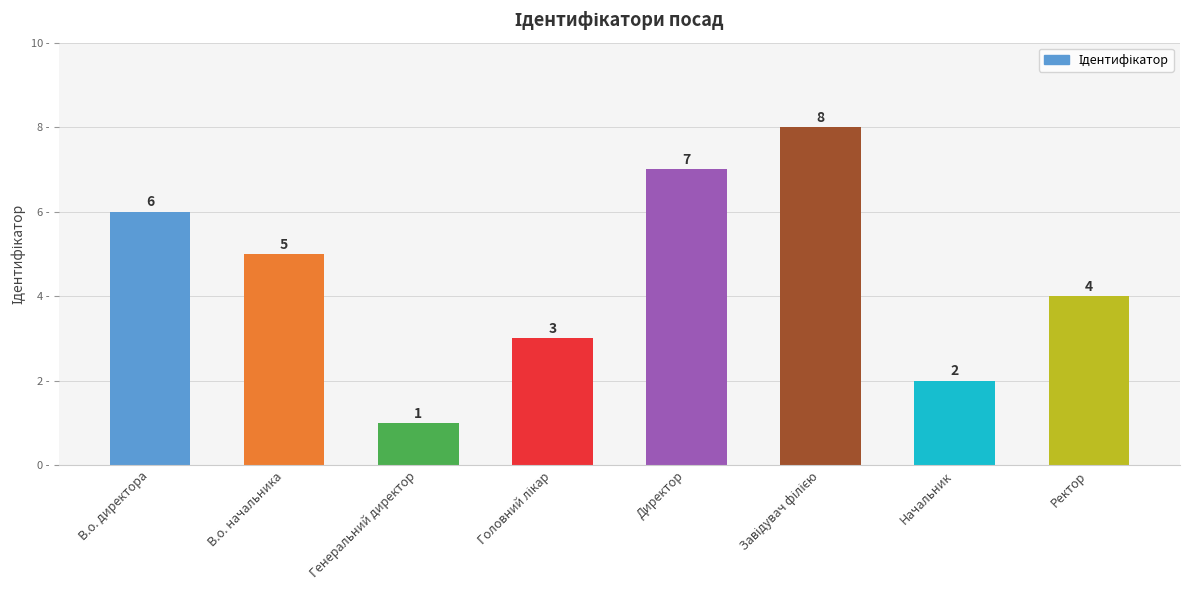

What value does the data have at В.о. начальника?

5